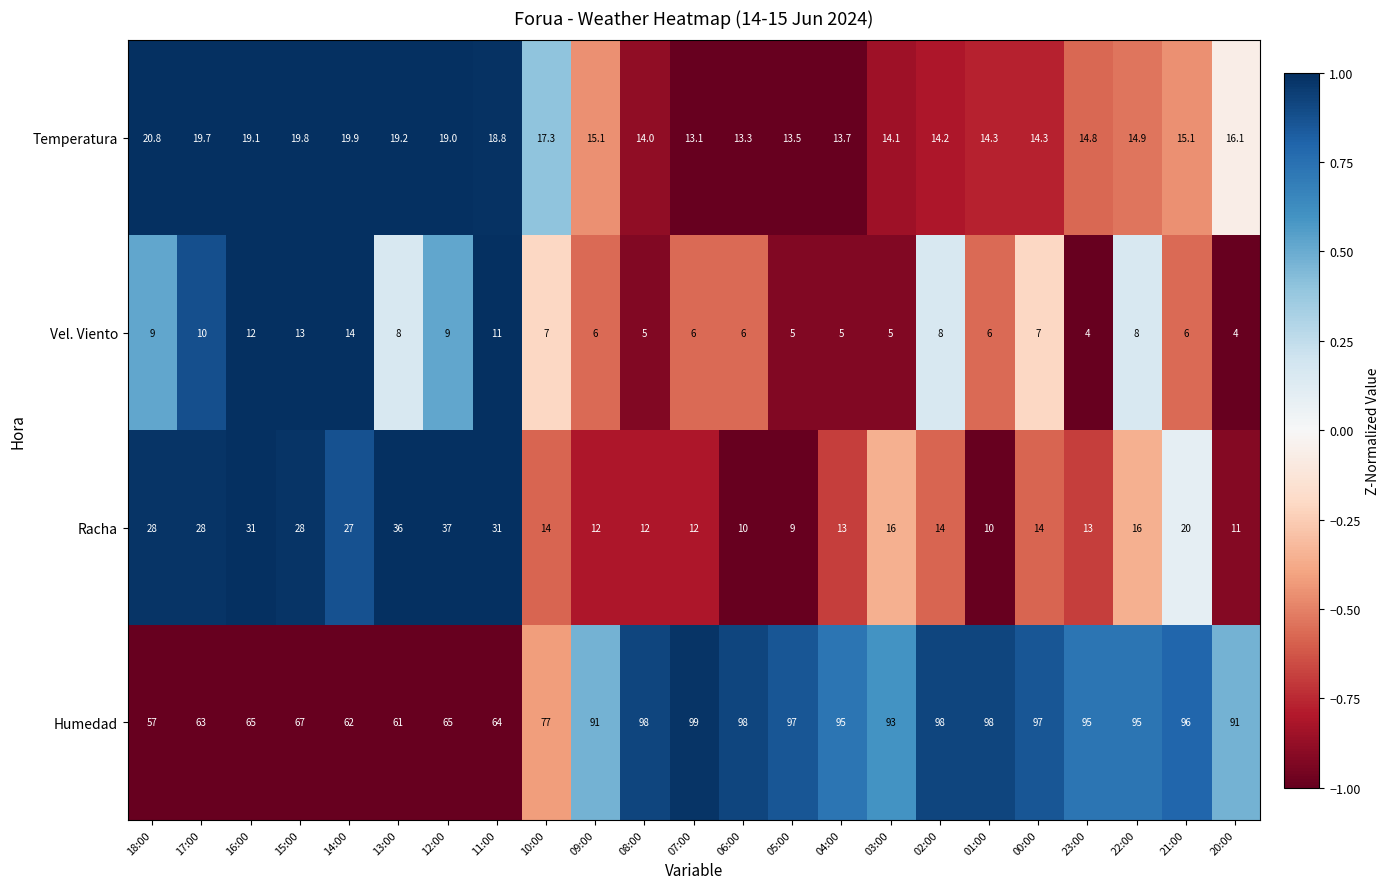

The value of Temperatura at 09:00 is 15.1. True or false?

True